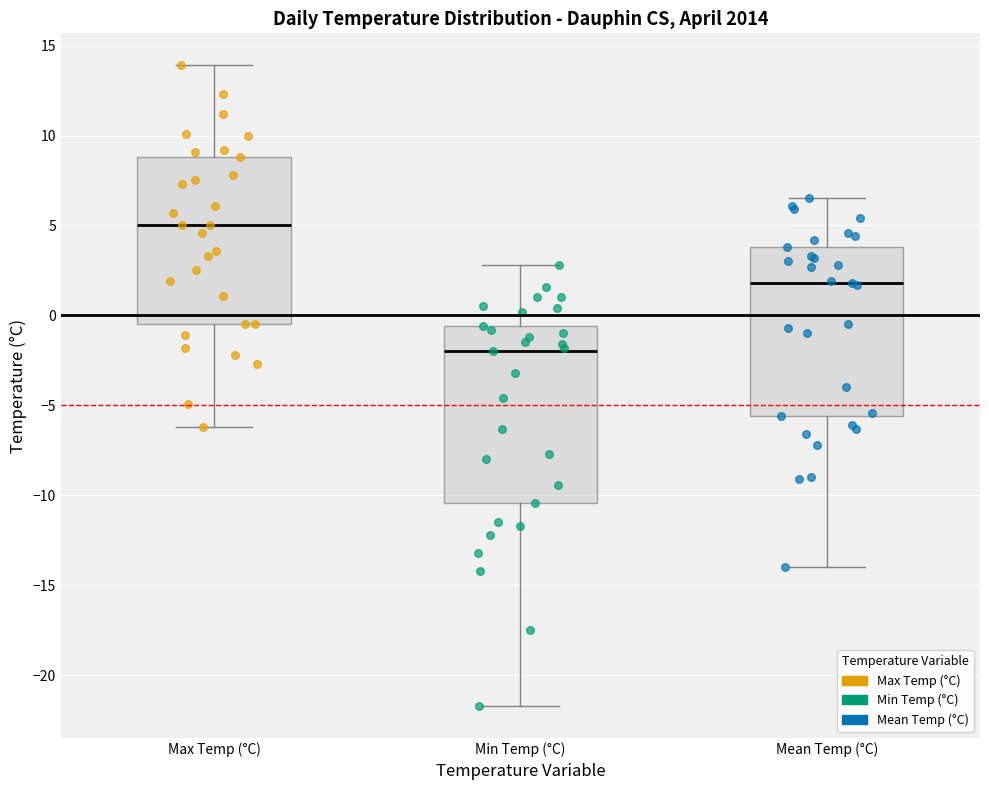

Reading left to right, read every box against the y-axis: the position of its median line, the range the box covers, and the ends of its whiskers. The values are not printed on the chart, so give them approximately, as read against the axis.

Max Temp (°C): median 5.0, box -0.5 to 9.0, whiskers -6.0 to 14.0
Min Temp (°C): median -2.0, box -10.5 to -0.5, whiskers -21.5 to 3.0
Mean Temp (°C): median 2.0, box -5.5 to 4.0, whiskers -14.0 to 6.5